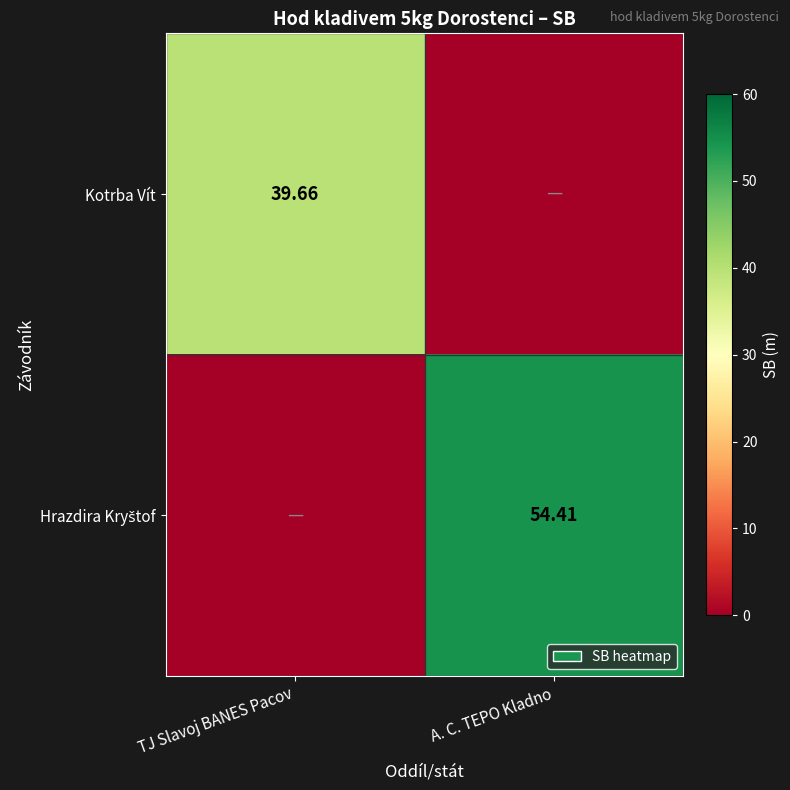

How many data points in Hrazdira Kryštof are above 54?

1